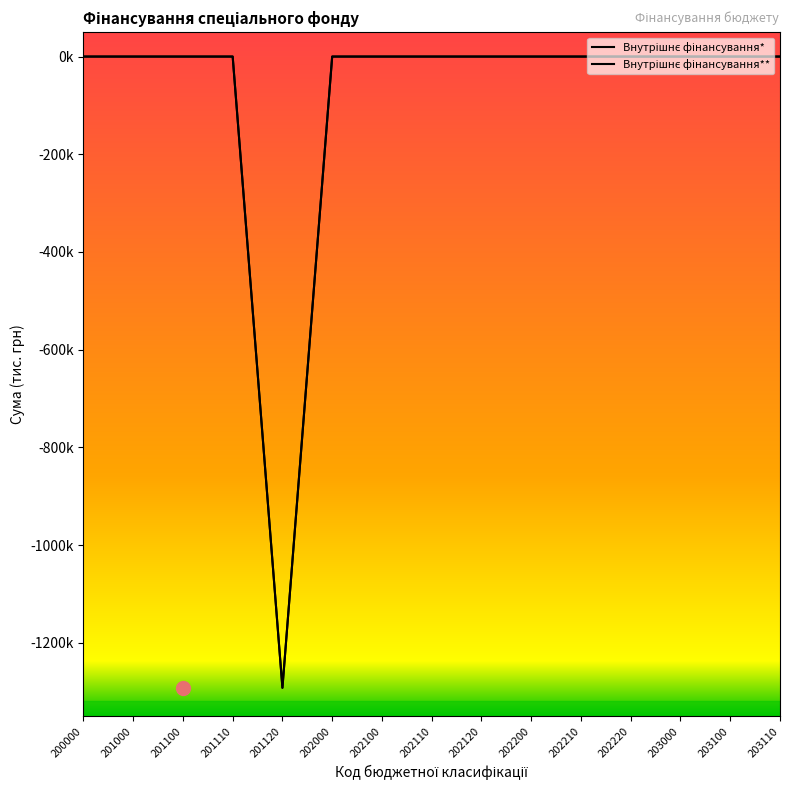

Is this an area chart (filled region under the line)?

No